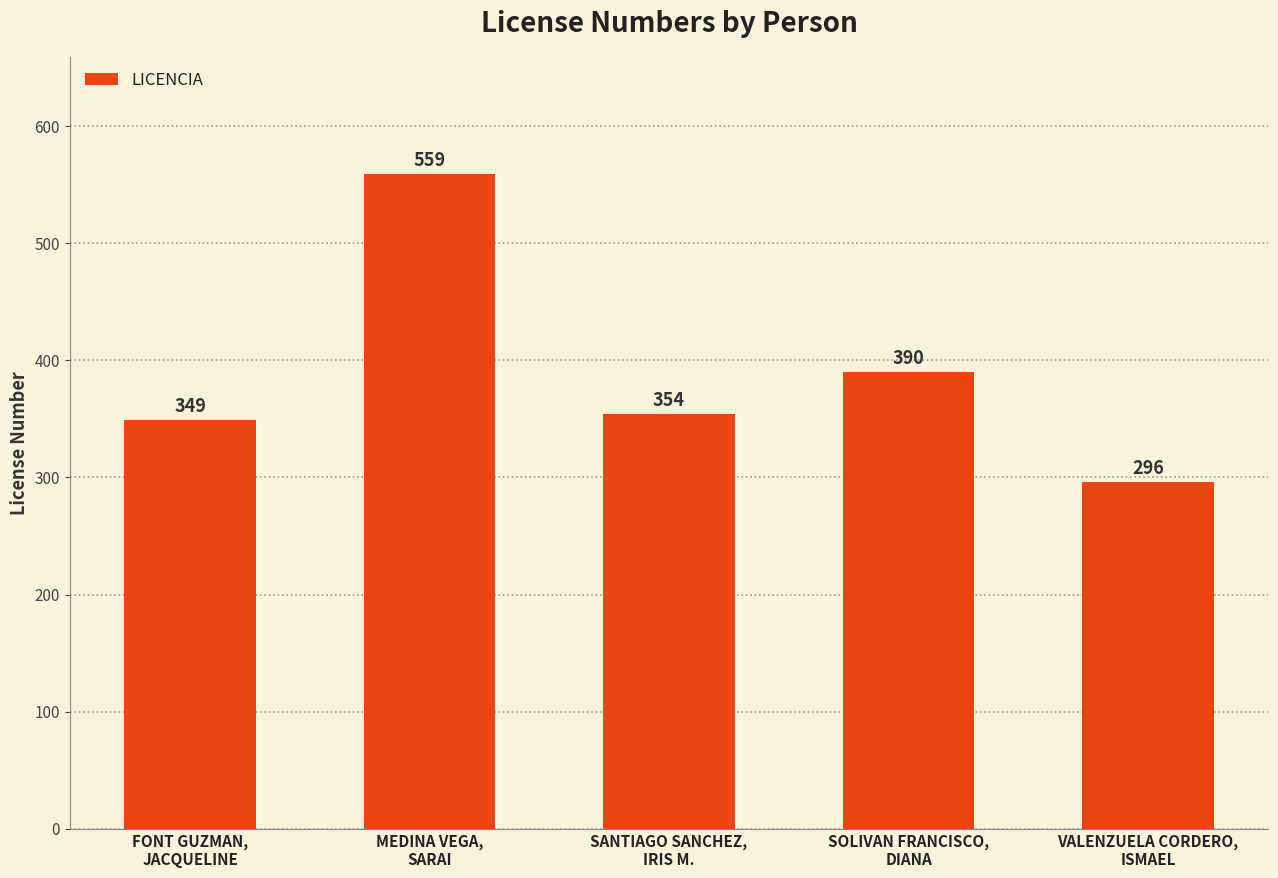

Which label corresponds to the largest value in the chart?

MEDINA VEGA,
SARAI